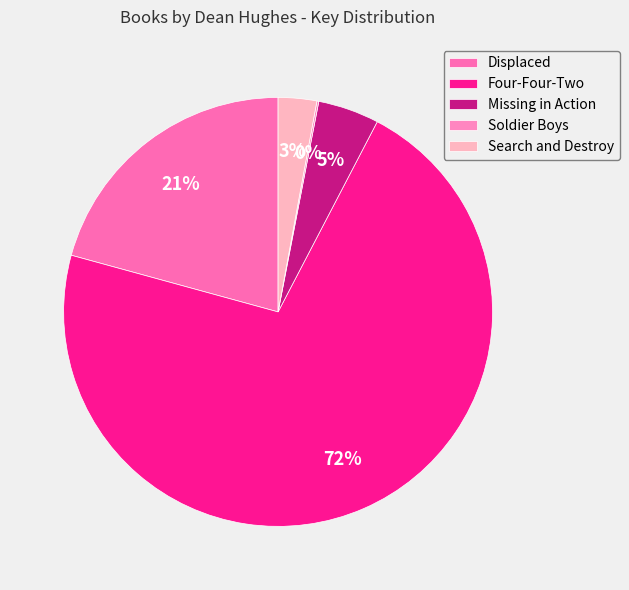

To the nearest percent, what percentage of the pie is Four-Four-Two?

72%